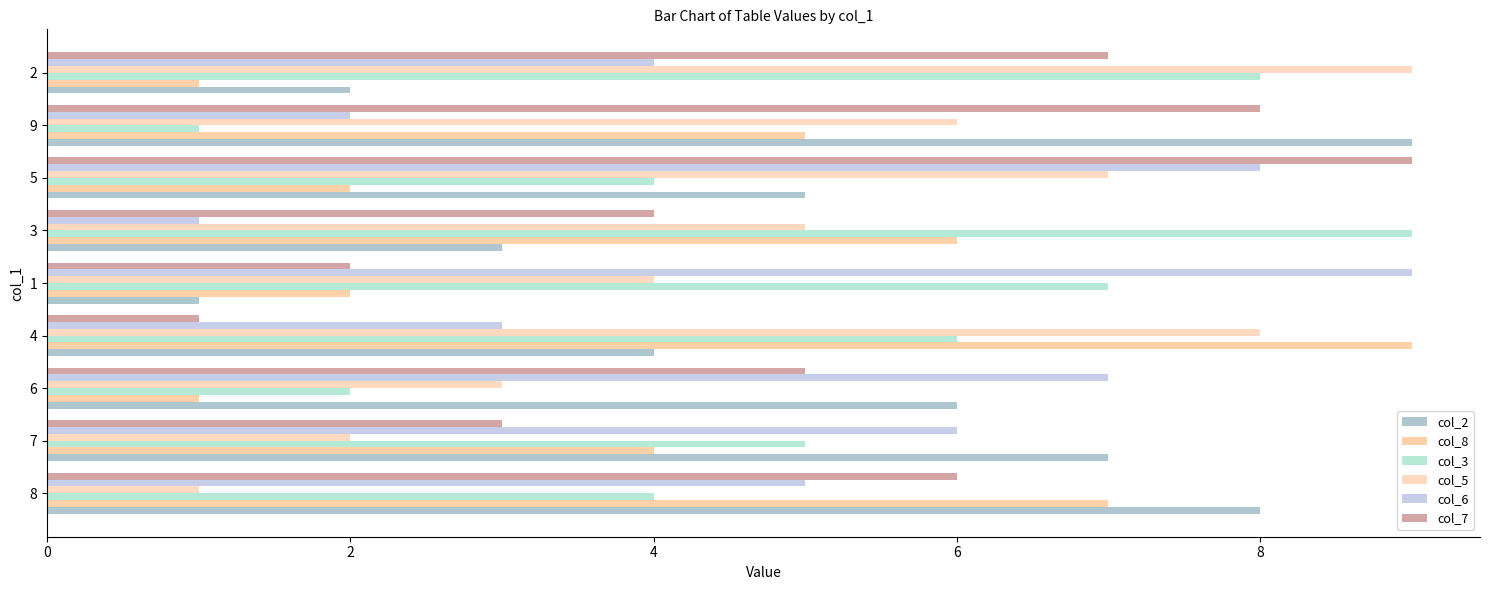

What is the difference between the maximum and minimum values in the col_2 series?

8